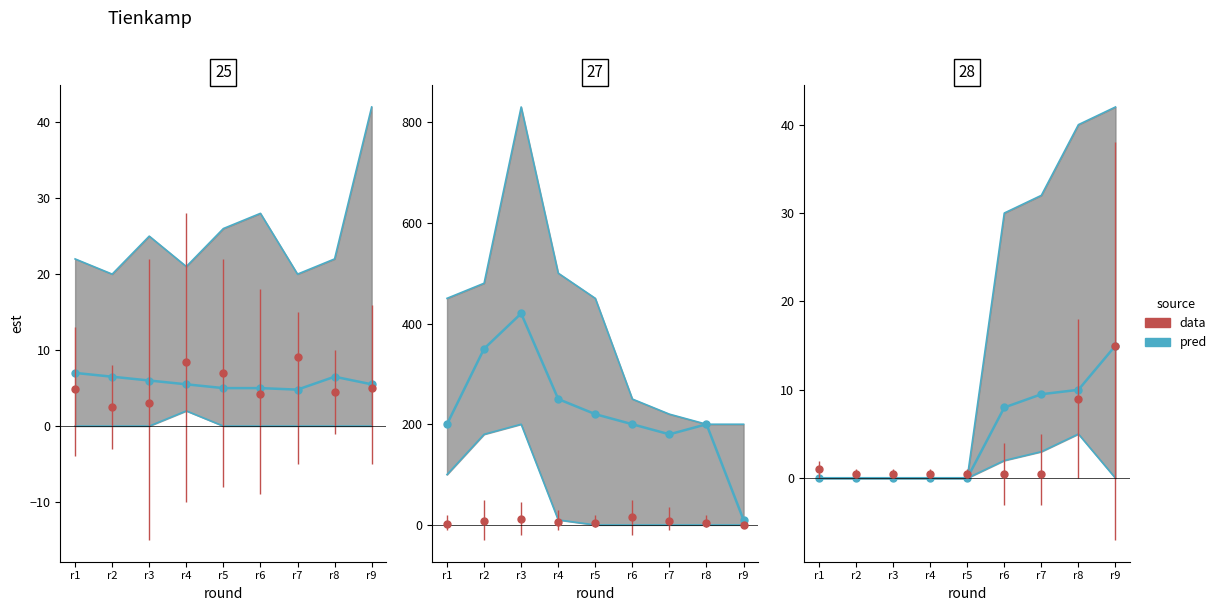

The value at r7 is 13.5. True or false?

False